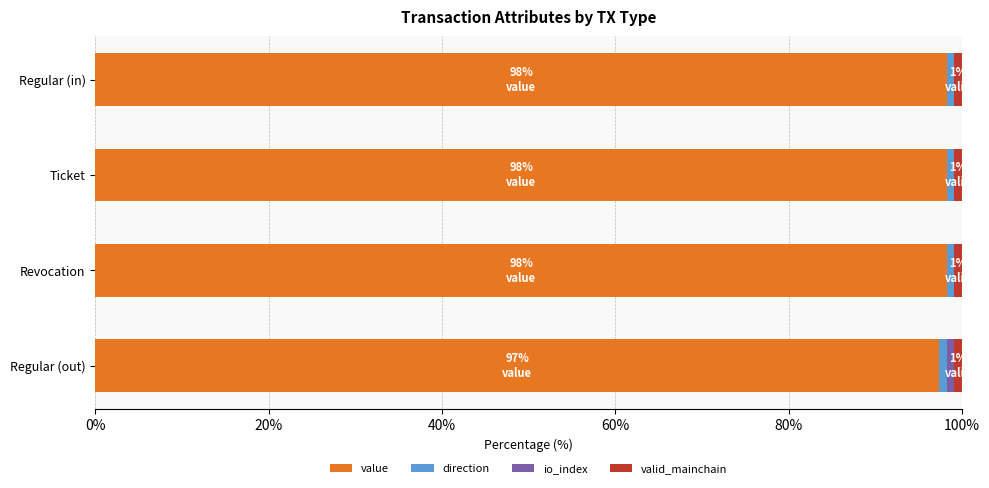

What is the maximum value for value?

98.2